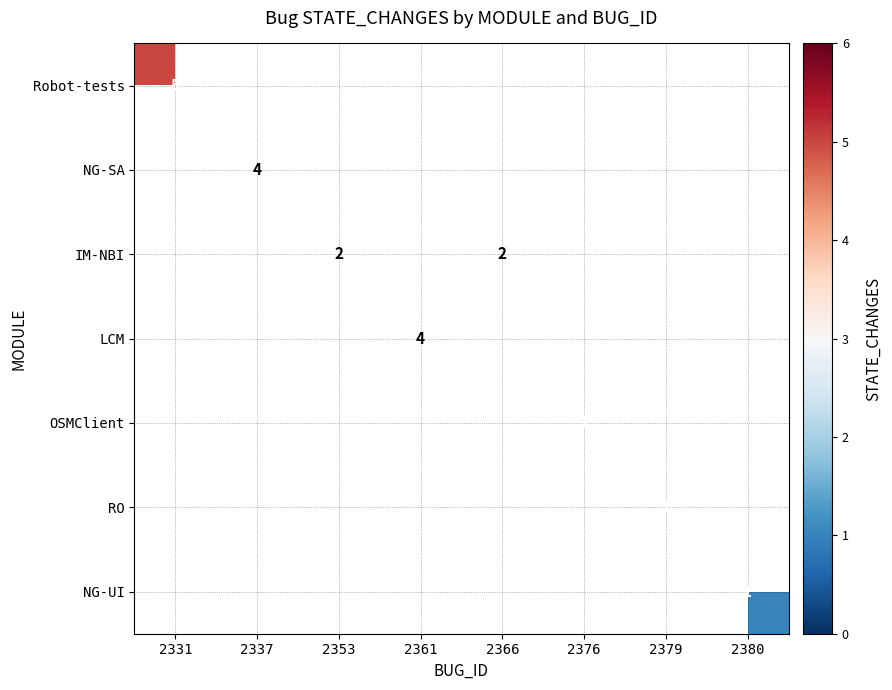

The IM-NBI series shows 2 at 2353. True or false?

True